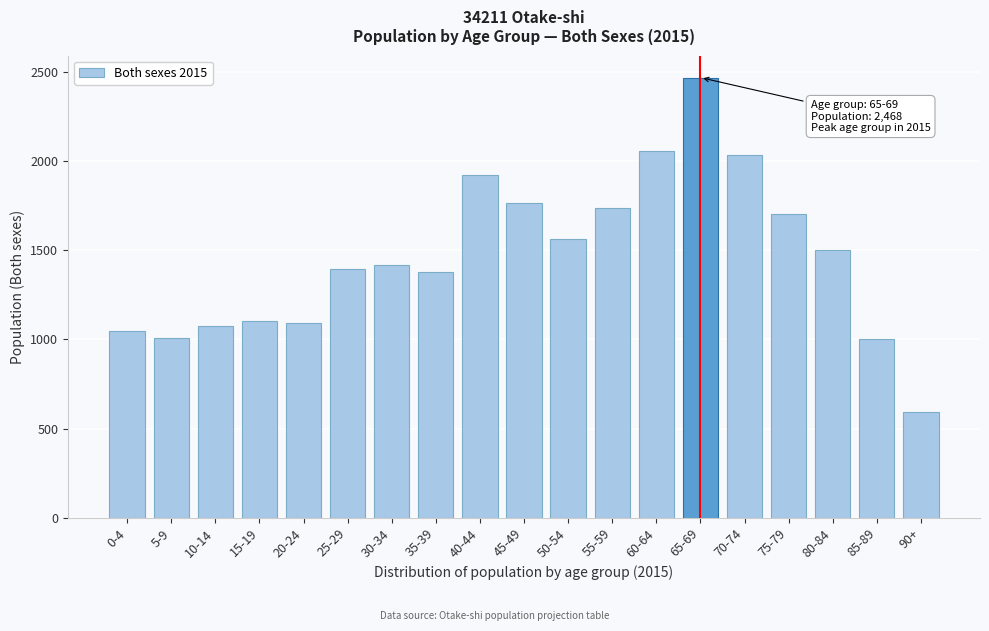

What is the label of the 10th bar from the right?

45-49